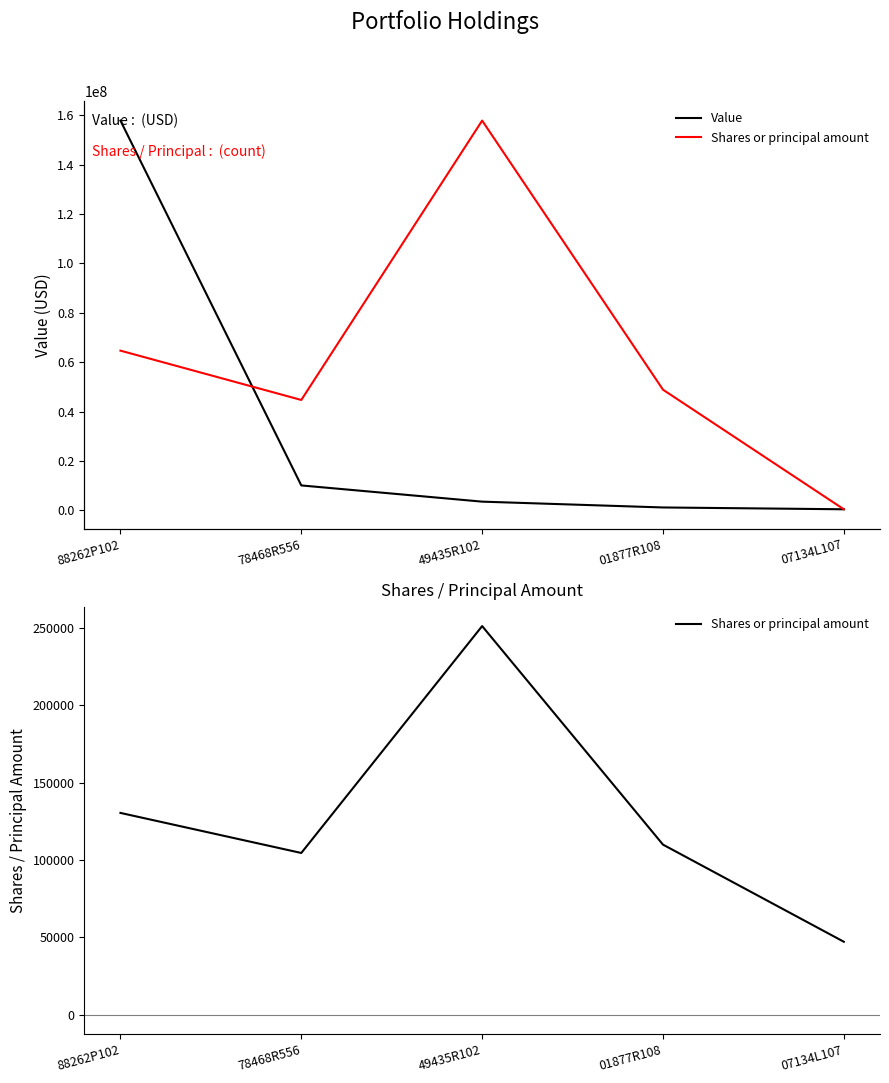

At how many categories does at least one series exceed 154850325?

1